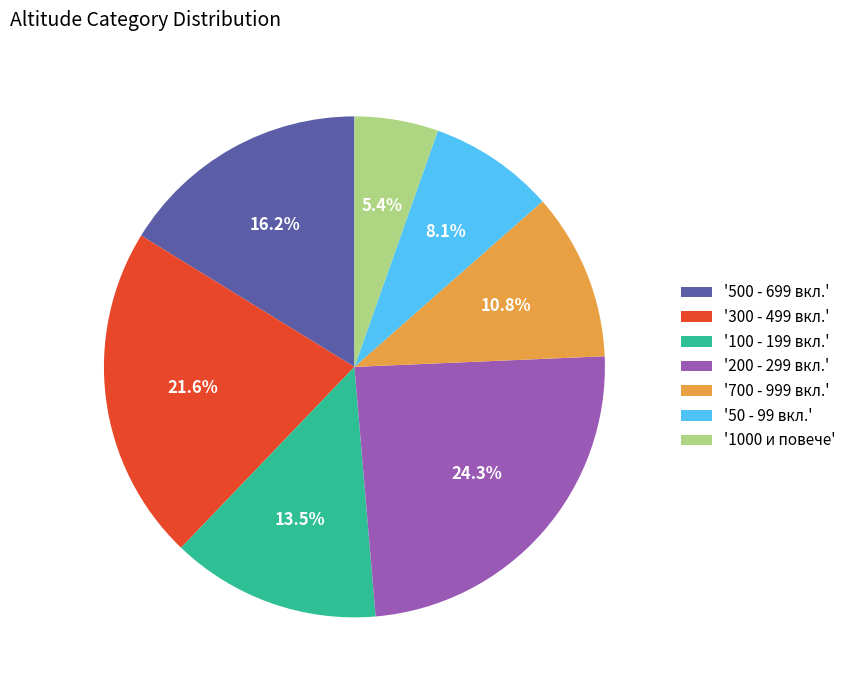

How many slices are in this pie chart?

7